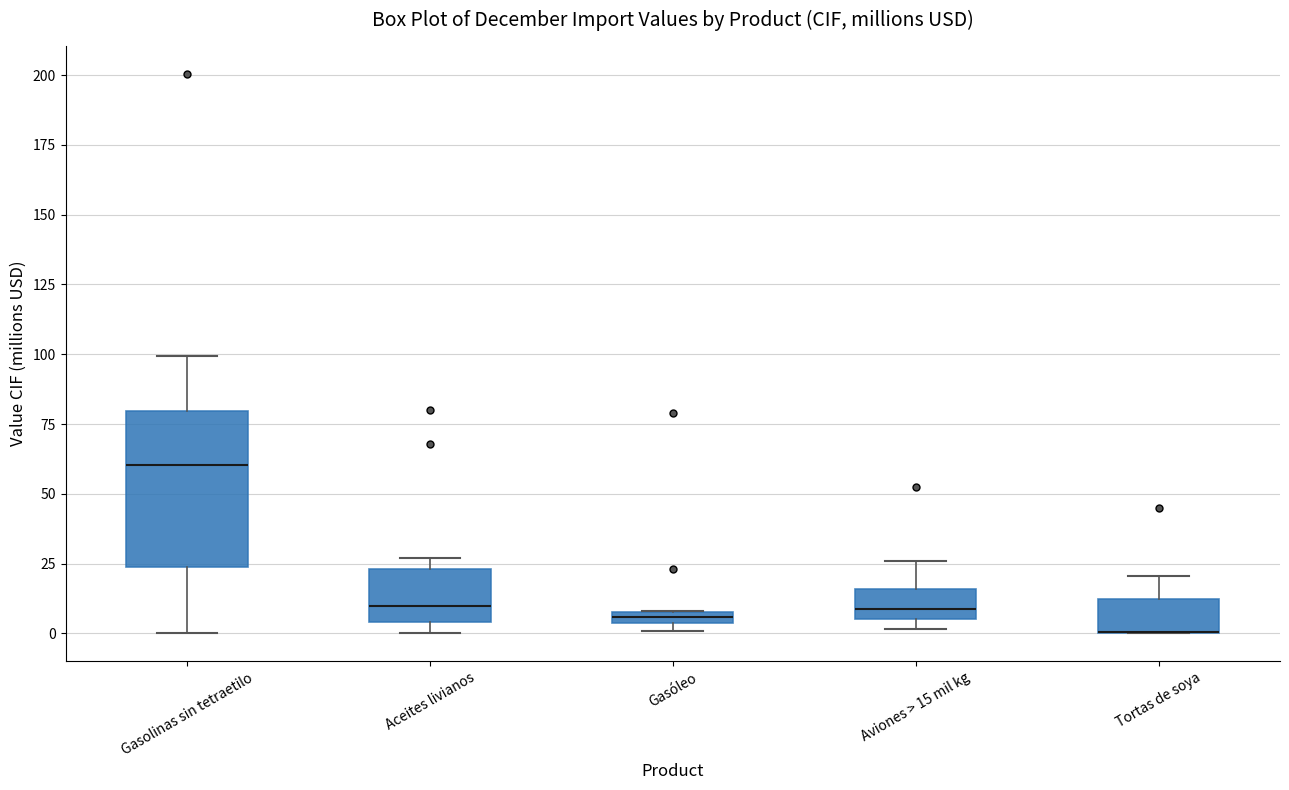

Where does the median line of the box for Aceites livianos sit on the y-axis? The values are not printed on the chart, so give them approximately, as read against the axis.

10